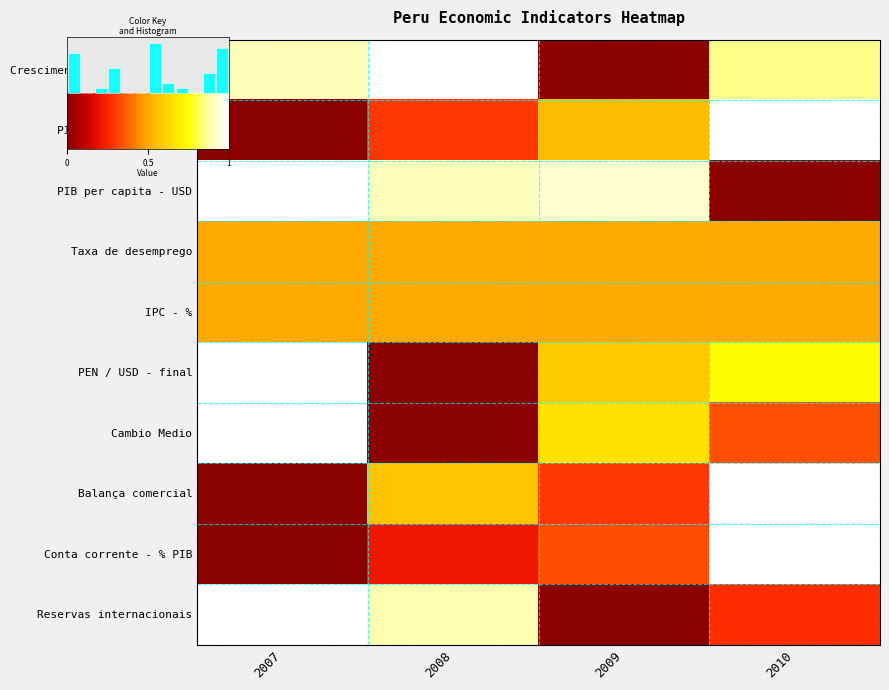

What is the maximum value shown in the chart?

1.0